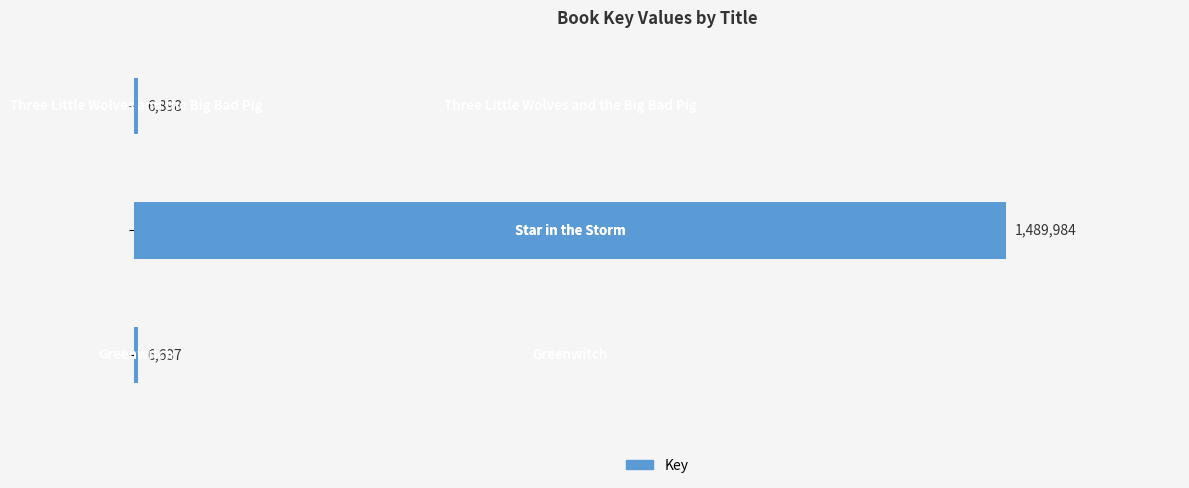

Does the chart contain any negative values?

No